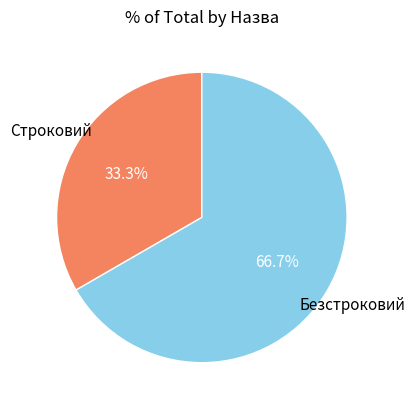

Does any single category account for the majority?

Yes